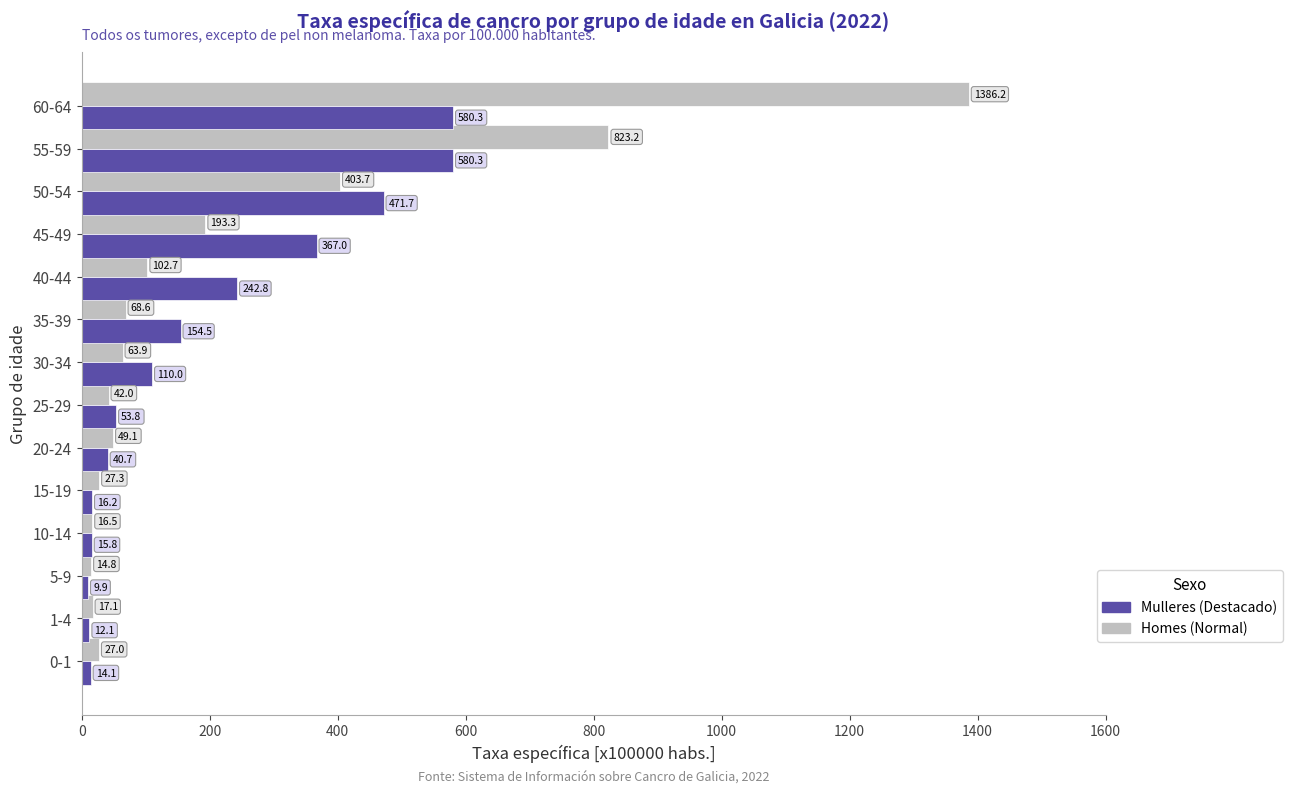

At which category is the sum across all series the highest?

60-64